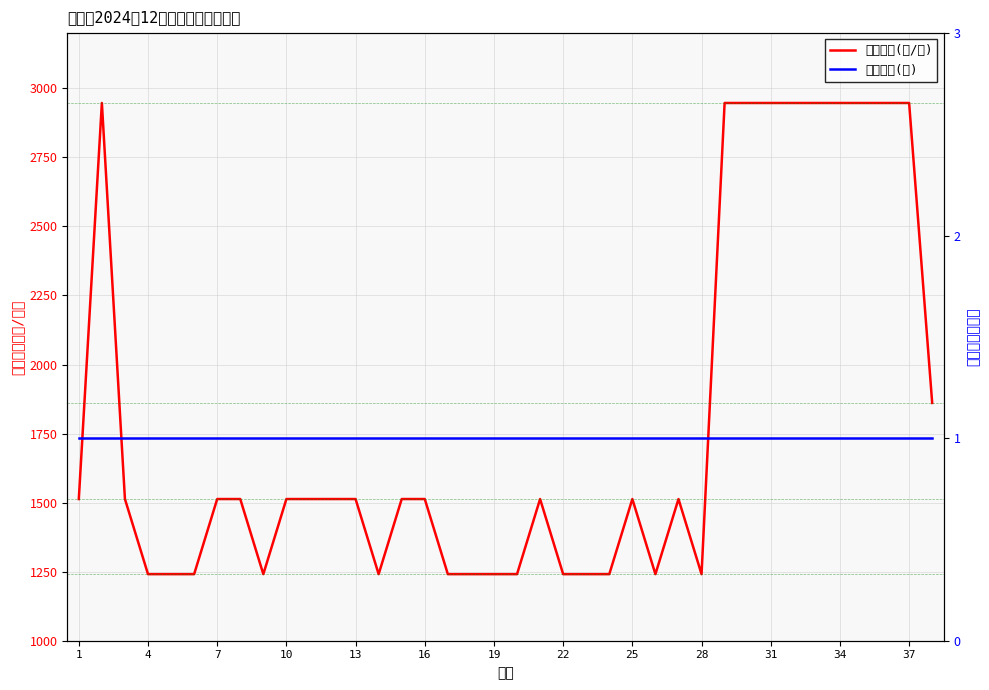

Rank the series at 28 from lowest to highest value.

保障人口(人), 保障金额(元/月)